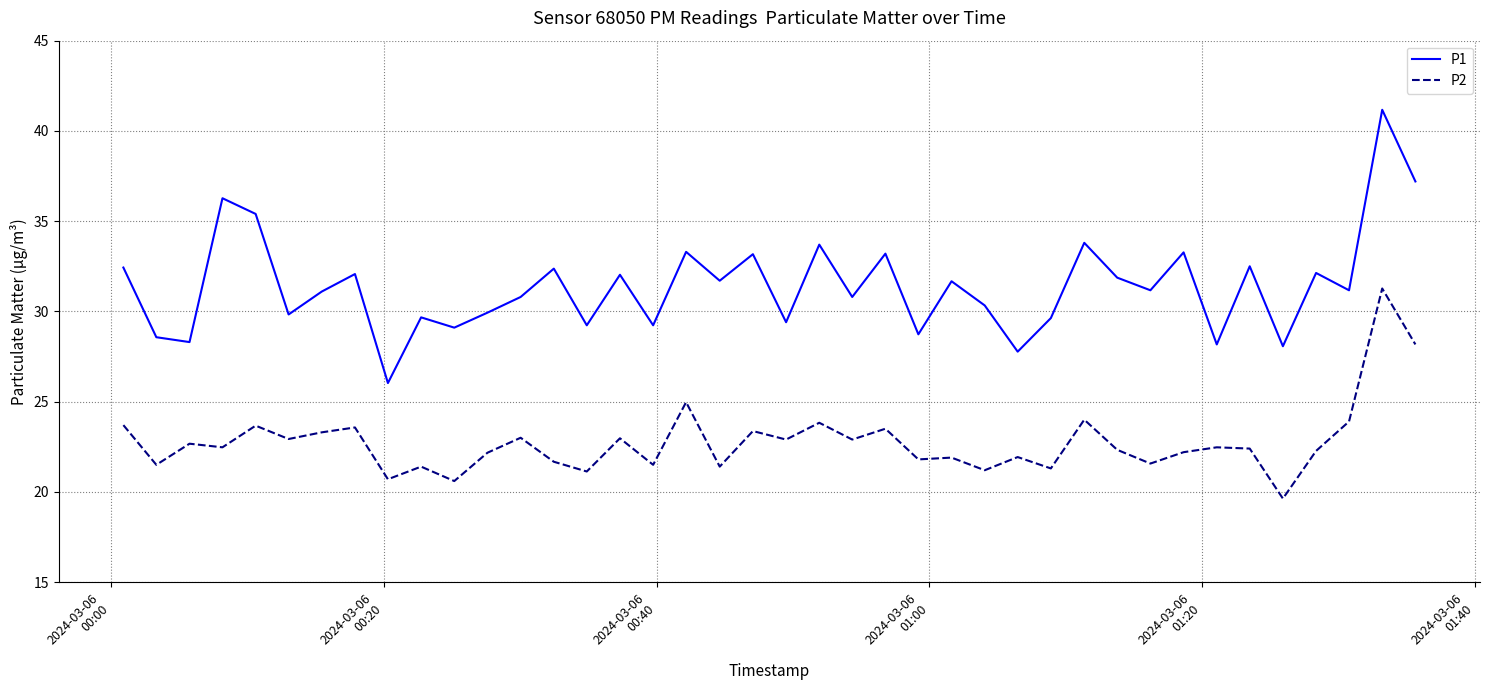

In P2, how many points are higher than both neighbors (excluding endpoints)?

15